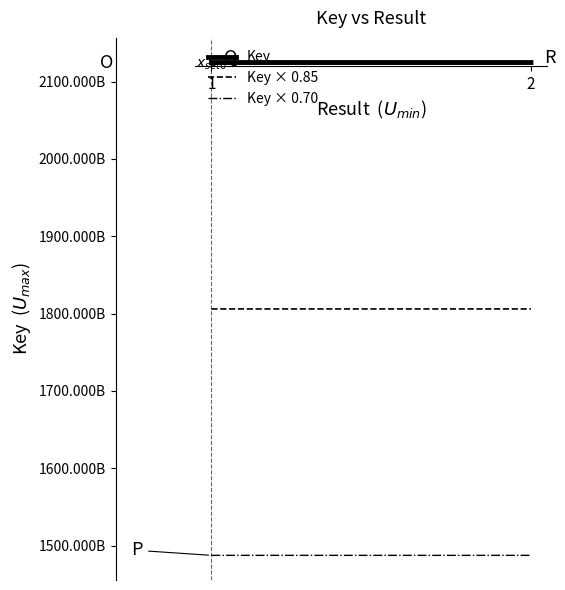

What are all the series names shown in the legend?

Key, Key × 0.85, Key × 0.70